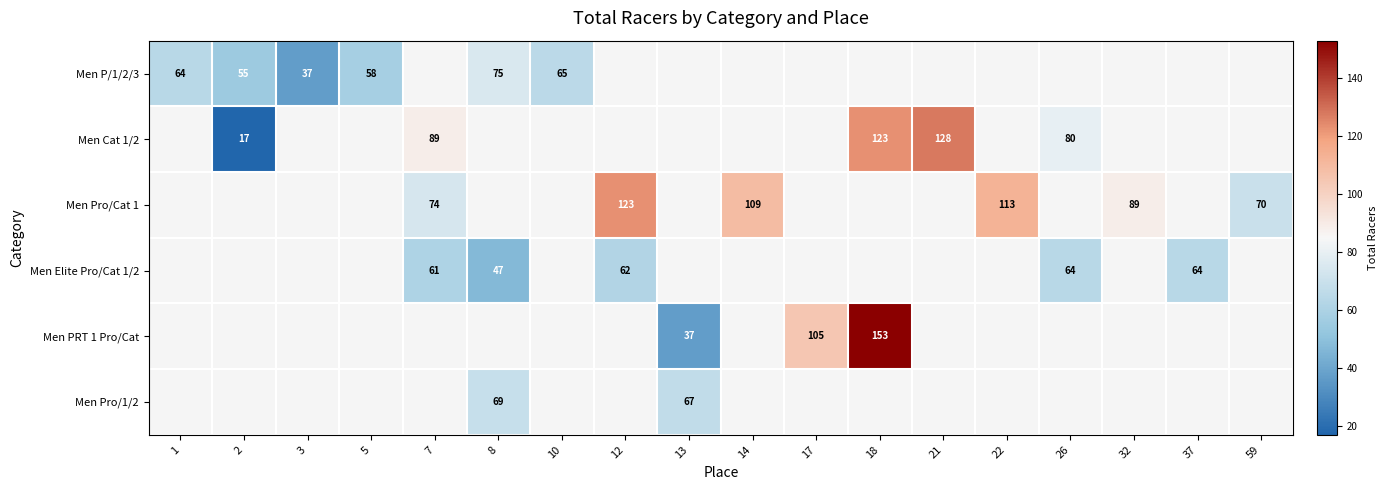

True or false: Men Pro/1/2 has a value of 67 at 13.

True